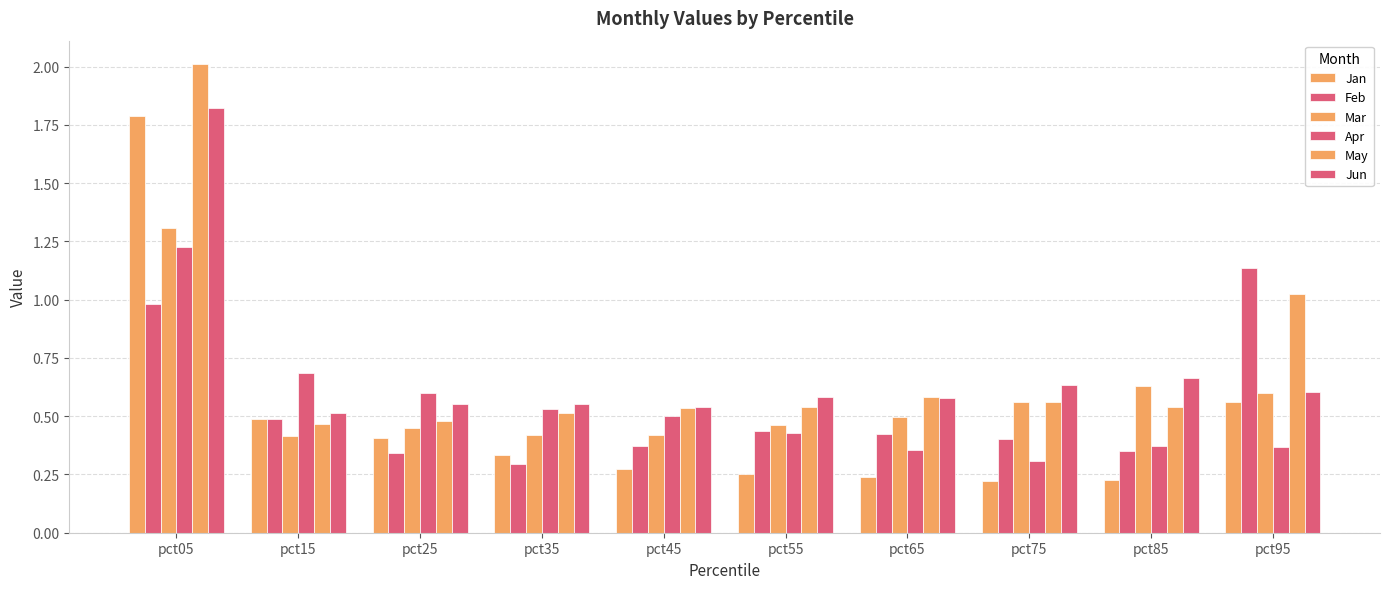

Rank the series at pct05 from lowest to highest value.

Feb, Apr, Mar, Jan, Jun, May